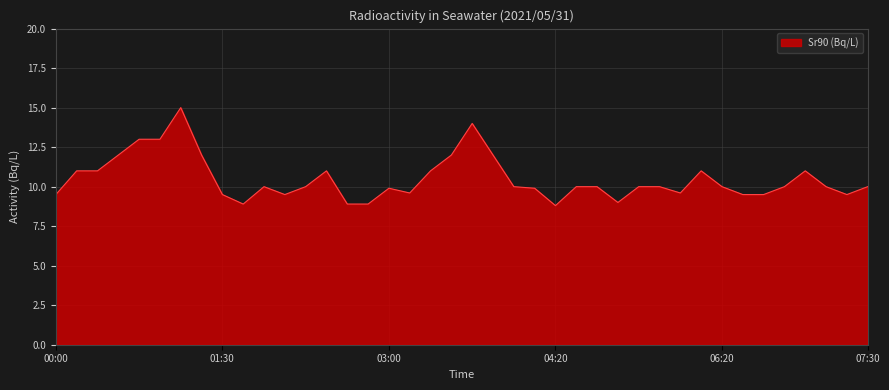

What is the smallest value displayed?

8.8